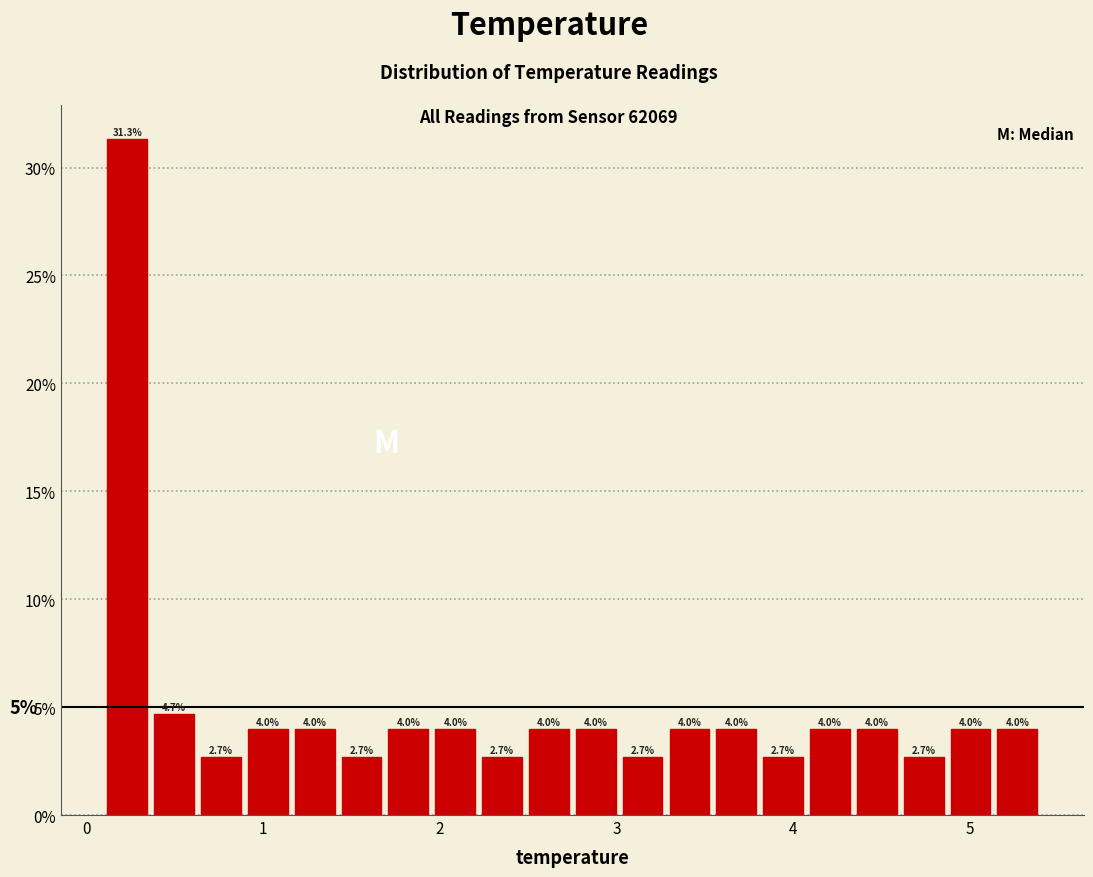

Read against the x-axis, roughly where is the centre of the tallest bar?

0.2